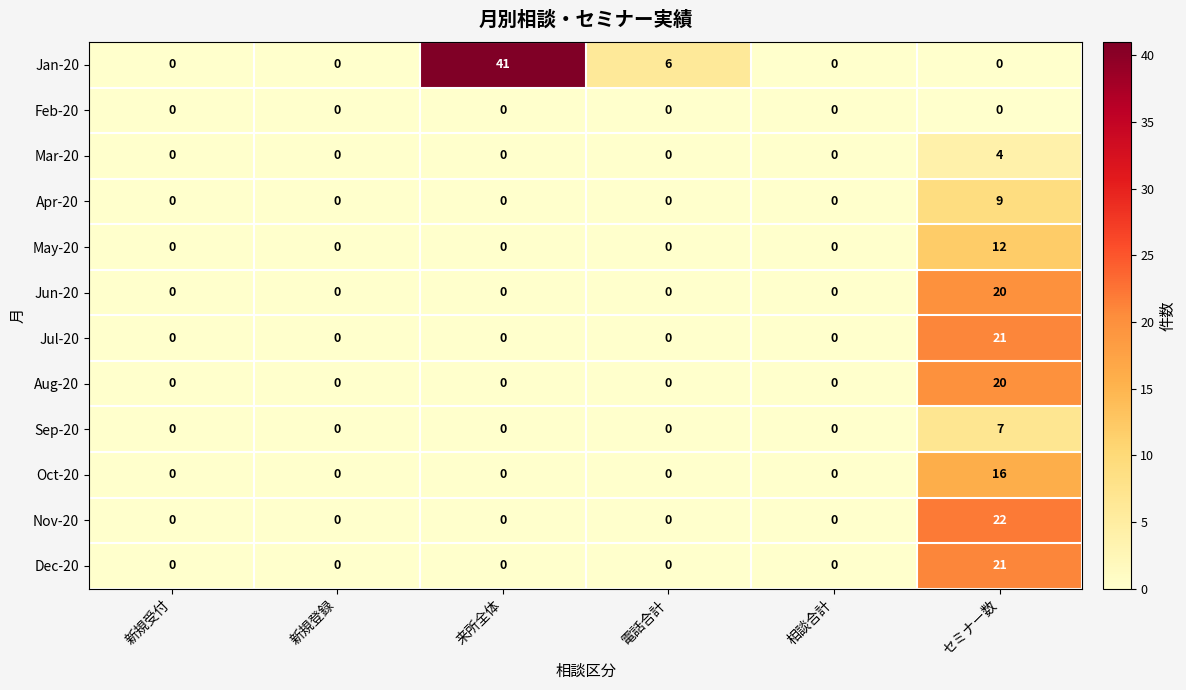

The value of Aug-20 at 来所全体 is 0. True or false?

True